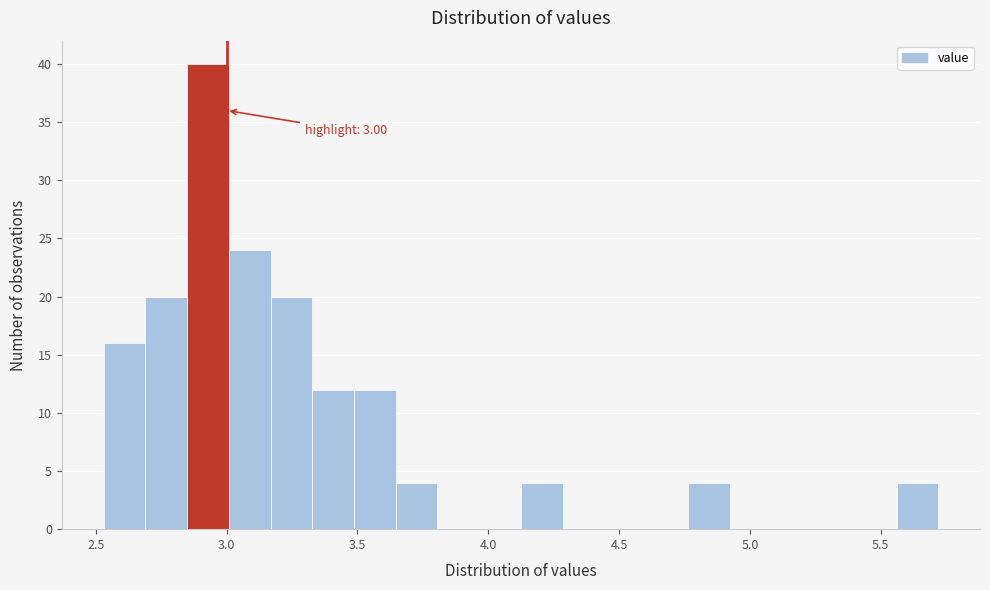

Read against the x-axis, roughly where is the centre of the tallest bar?

2.95